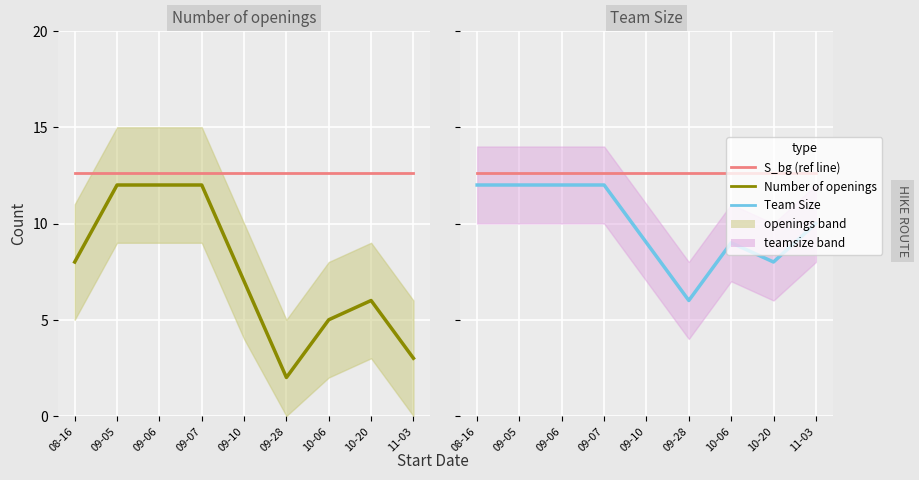

In Team Size, how many points are higher than both neighbors (excluding endpoints)?

1